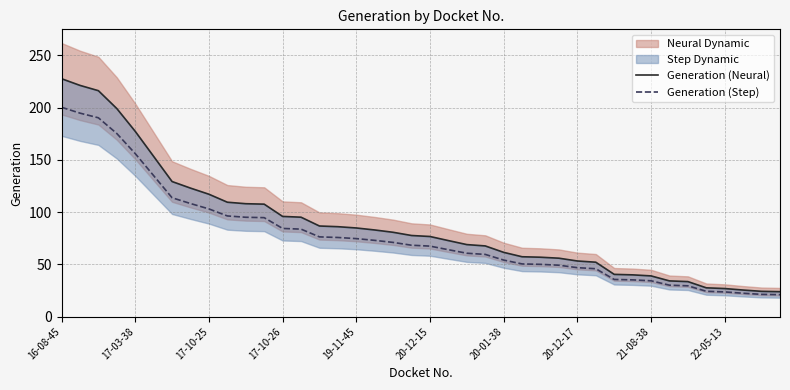

True or false: Generation (Step) has a value of 34.3 at 21-08-38.

True